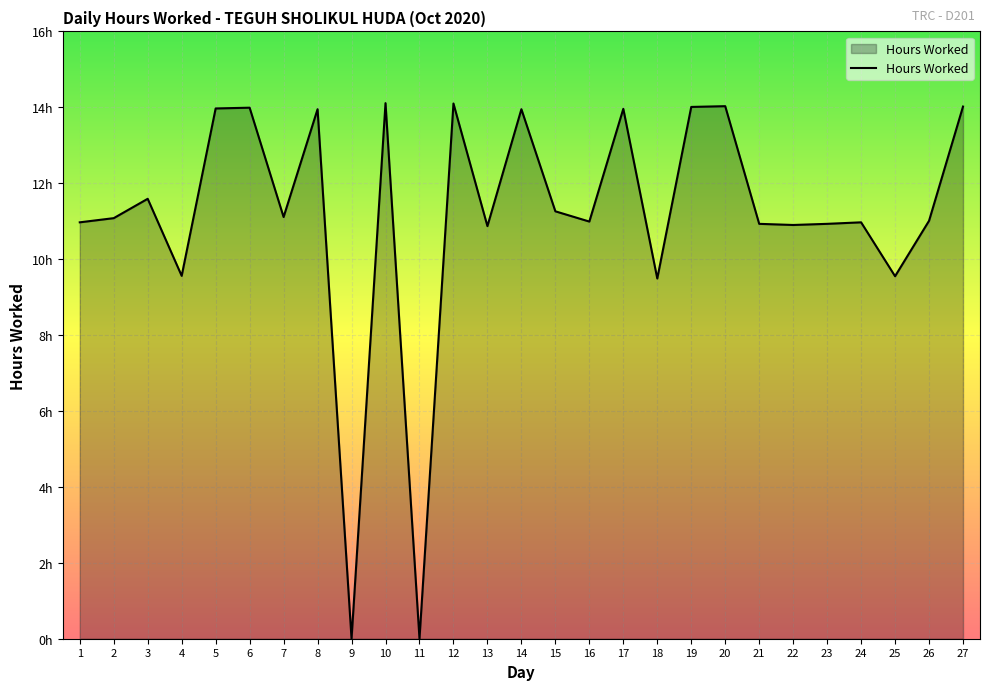

Is this an area chart (filled region under the line)?

Yes